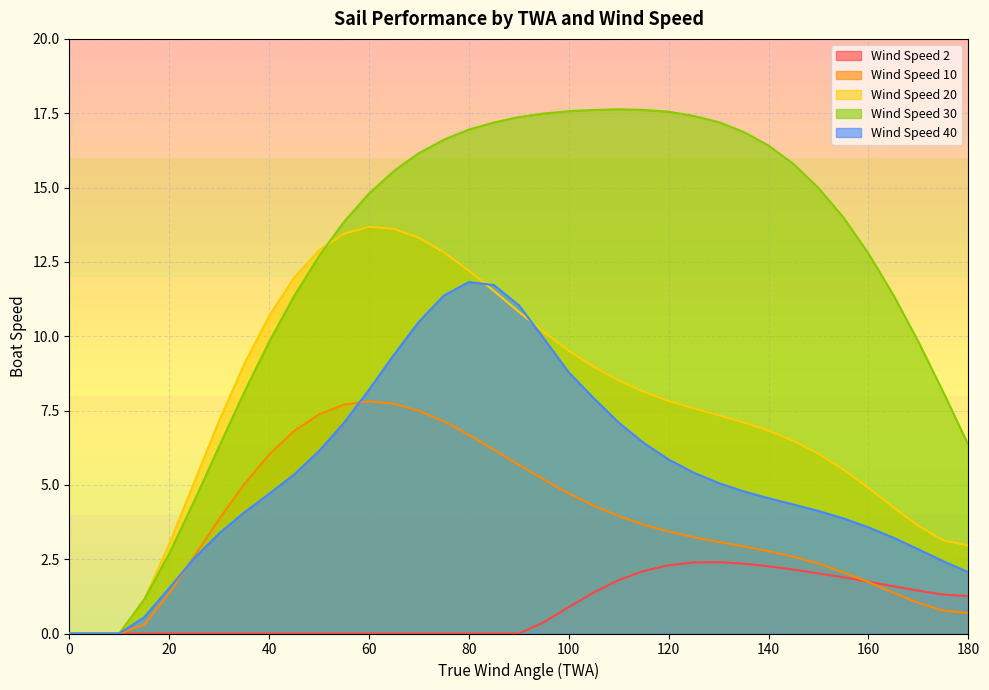

True or false: Wind Speed 30 and Wind Speed 20 intersect in this chart.

True